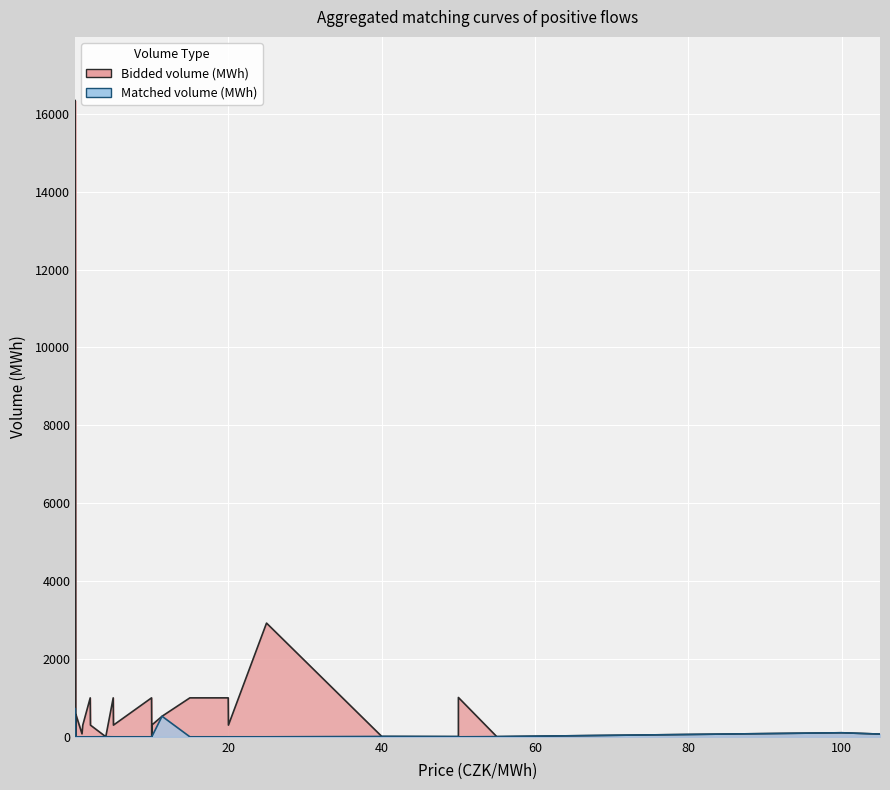

True or false: Price (CZK/MWh) and Matched volume (MWh) cross at least once.

True